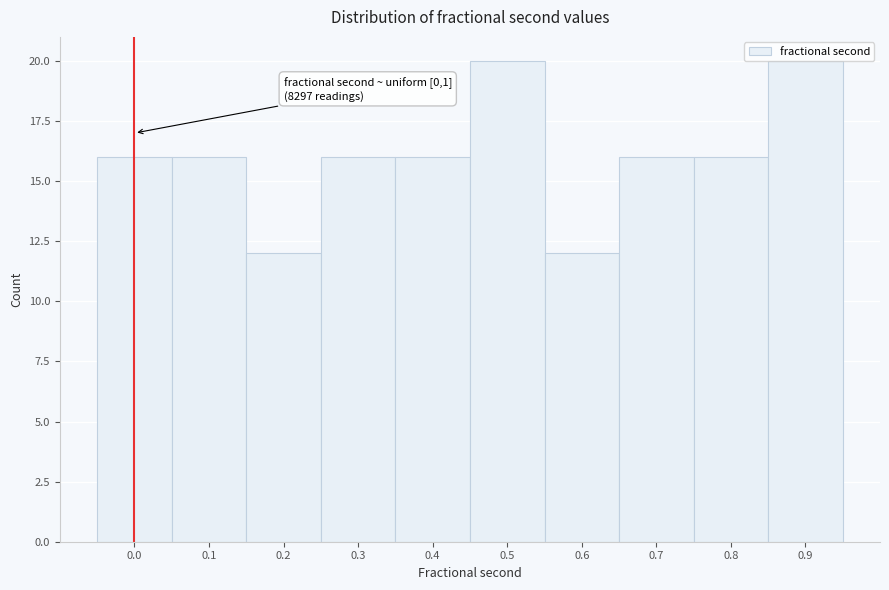

What is the value of the 1st bar from the left?

16